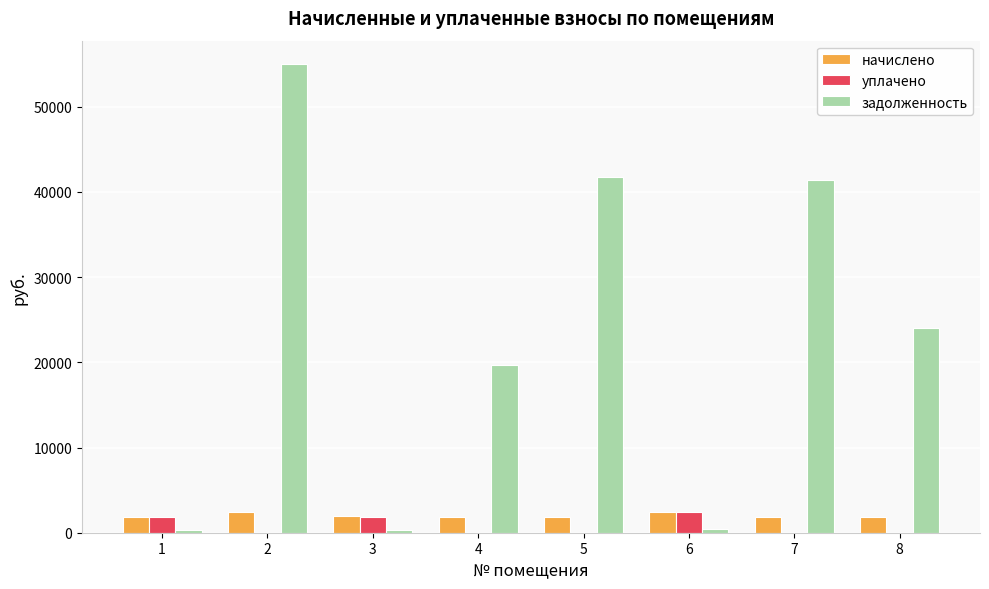

True or false: уплачено has a value of 0.0 at 8.

True